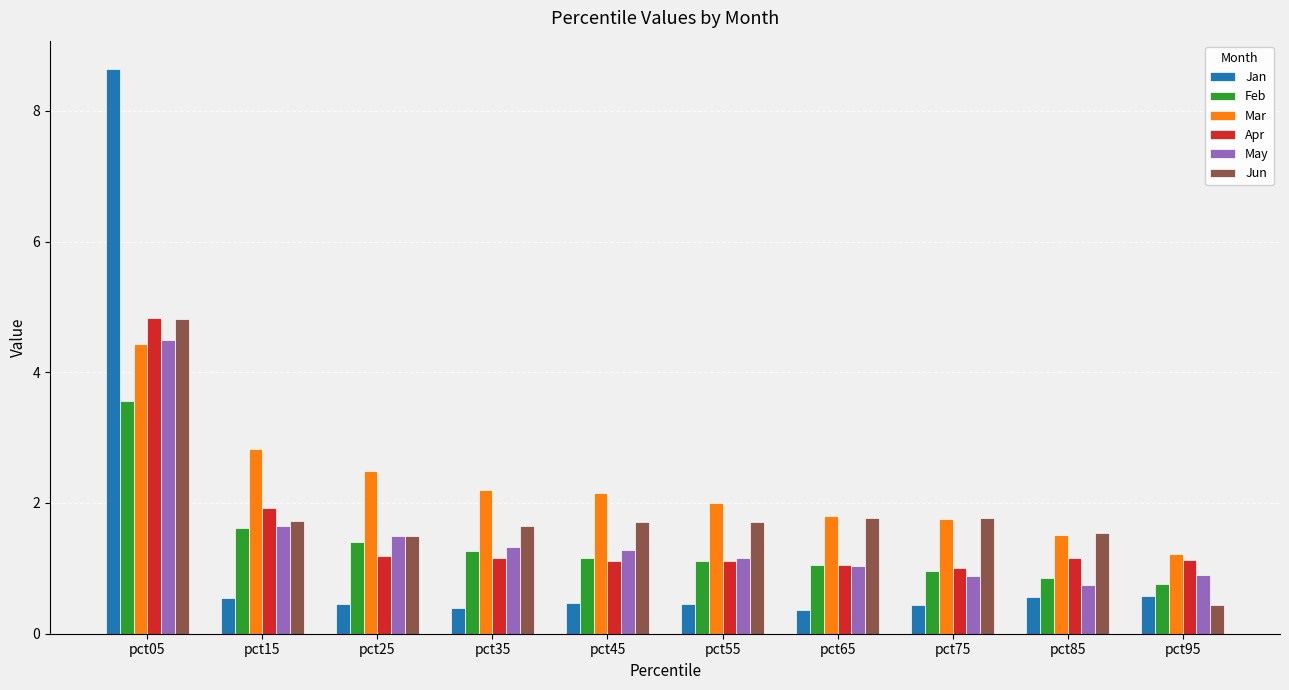

What is the value of the May bar at the 10th from the left?

0.9